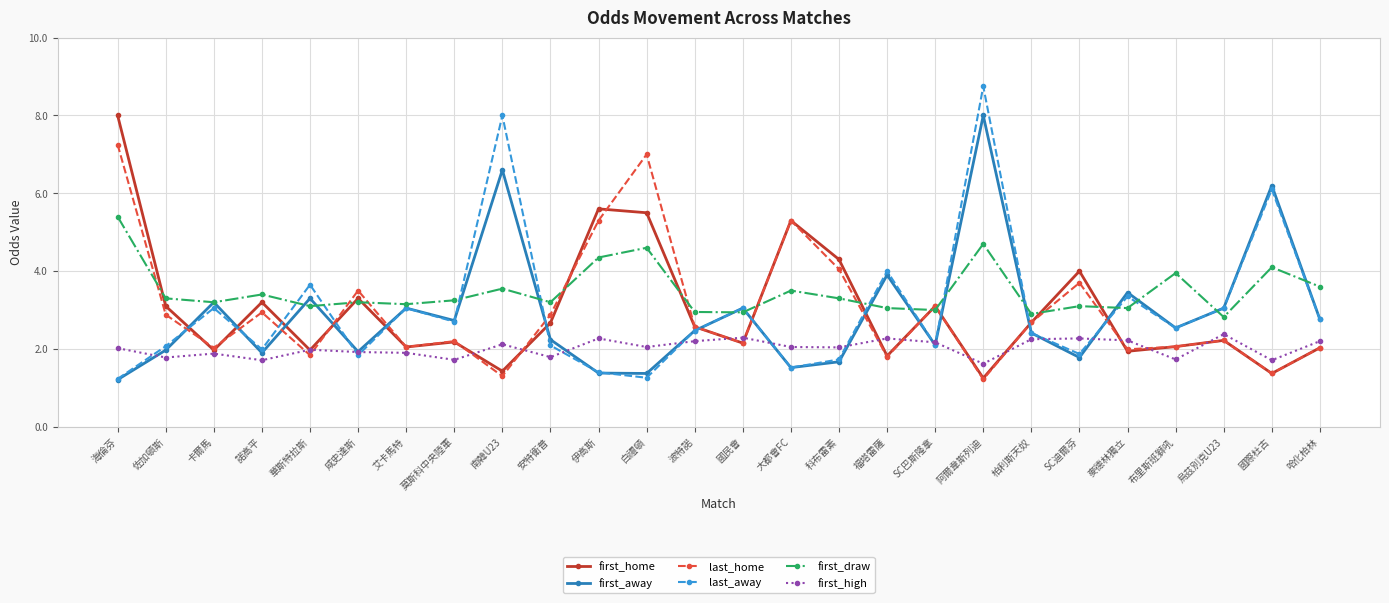

What is the greatest value displayed?

8.8